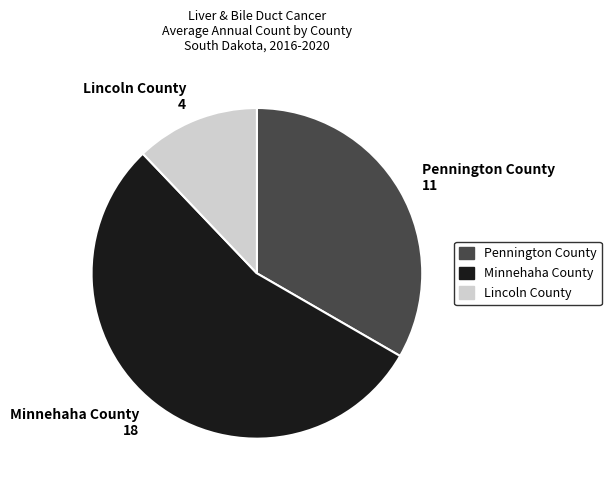

Is there any slice that represents more than half of the pie?

Yes